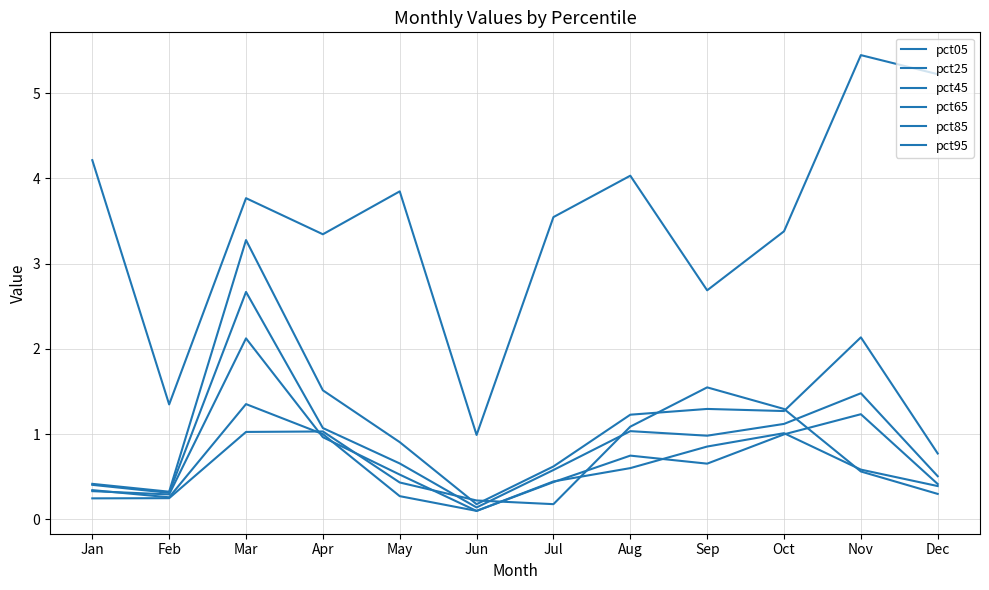

At which category is the sum across all series the highest?

Mar